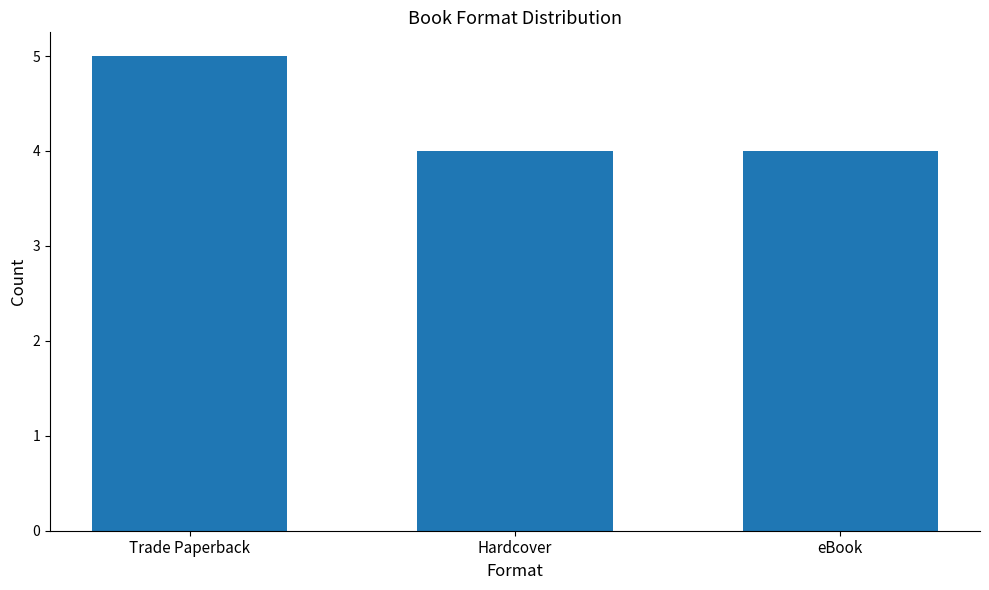

Reading left to right, transcribe all the data shown in this chart.

5	4	4